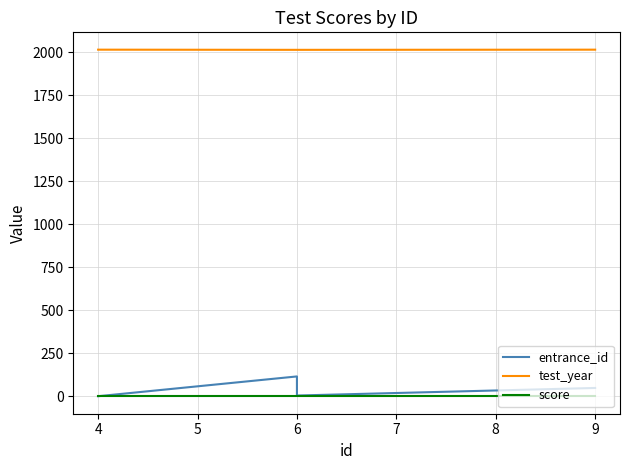

What are all the series names shown in the legend?

entrance_id, test_year, score